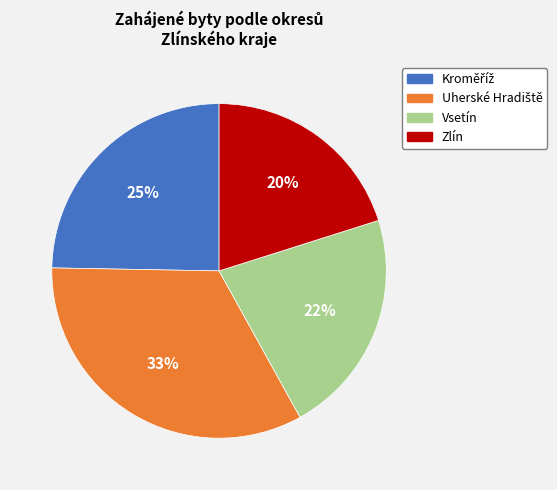

To the nearest percent, what is the difference between the largest and smallest slice percentages?

13%